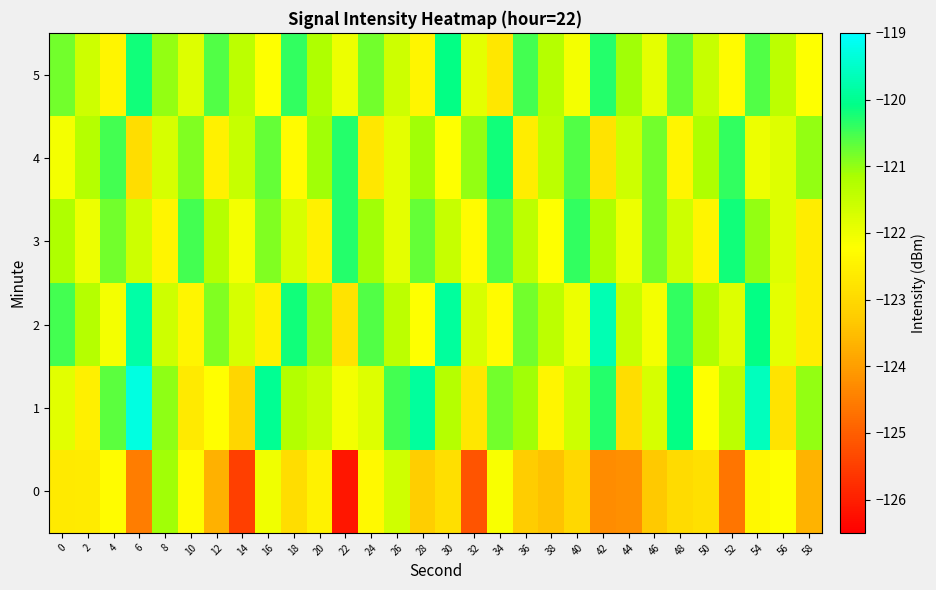

Reading left to right, what are all the values shown in this chart?

0: 0=-122.6	2=-122.6	4=-122.3	6=-124.5	8=-121.1	10=-122.3	12=-123.7	14=-125.5	16=-122.0	18=-122.9	20=-122.5	22=-126.1	24=-122.3	26=-121.6	28=-123.2	30=-122.9	32=-125.2	34=-122.2	36=-123.3	38=-123.4	40=-123.0	42=-124.3	44=-124.2	46=-123.3	48=-123.0	50=-122.8	52=-124.6	54=-122.4	56=-122.2	58=-123.7
1: 0=-121.9	2=-122.5	4=-120.7	6=-119.3	8=-121.0	10=-122.7	12=-122.2	14=-123.1	16=-120.0	18=-121.3	20=-121.5	22=-122.1	24=-121.8	26=-120.5	28=-119.9	30=-121.3	32=-122.7	34=-120.8	36=-121.1	38=-122.4	40=-121.6	42=-120.3	44=-122.9	46=-121.7	48=-120.1	50=-122.2	52=-121.4	54=-119.6	56=-122.8	58=-121.0
2: 0=-120.5	2=-121.3	4=-122.1	6=-119.8	8=-121.6	10=-122.4	12=-120.9	14=-121.7	16=-122.5	18=-120.2	20=-121.0	22=-122.8	24=-120.6	26=-121.4	28=-122.2	30=-119.9	32=-121.7	34=-122.3	36=-120.8	38=-121.4	40=-122.0	42=-119.7	44=-121.5	46=-122.1	48=-120.4	50=-121.2	52=-121.8	54=-120.1	56=-121.9	58=-122.6
3: 0=-121.2	2=-122.0	4=-120.8	6=-121.6	8=-122.4	10=-120.5	12=-121.3	14=-122.1	16=-120.9	18=-121.7	20=-122.5	22=-120.3	24=-121.1	26=-121.9	28=-120.7	30=-121.5	32=-122.3	34=-120.6	36=-121.4	38=-122.2	40=-120.4	42=-121.2	44=-122.0	46=-120.8	48=-121.6	50=-122.4	52=-120.2	54=-121.0	56=-121.8	58=-122.6
4: 0=-122.1	2=-121.3	4=-120.5	6=-122.9	8=-121.7	10=-120.9	12=-122.5	14=-121.5	16=-120.7	18=-122.3	20=-121.1	22=-120.3	24=-122.7	26=-121.9	28=-121.1	30=-122.2	32=-121.0	34=-120.2	36=-122.6	38=-121.4	40=-120.6	42=-122.8	44=-121.6	46=-120.8	48=-122.4	50=-121.2	52=-120.4	54=-122.0	56=-121.8	58=-121.0
5: 0=-120.8	2=-121.6	4=-122.4	6=-120.2	8=-121.0	10=-121.8	12=-120.6	14=-121.4	16=-122.2	18=-120.4	20=-121.2	22=-122.0	24=-120.8	26=-121.6	28=-122.4	30=-120.1	32=-121.9	34=-122.7	36=-120.5	38=-121.3	40=-122.1	42=-120.3	44=-121.1	46=-121.9	48=-120.7	50=-121.5	52=-122.3	54=-120.6	56=-121.4	58=-122.2